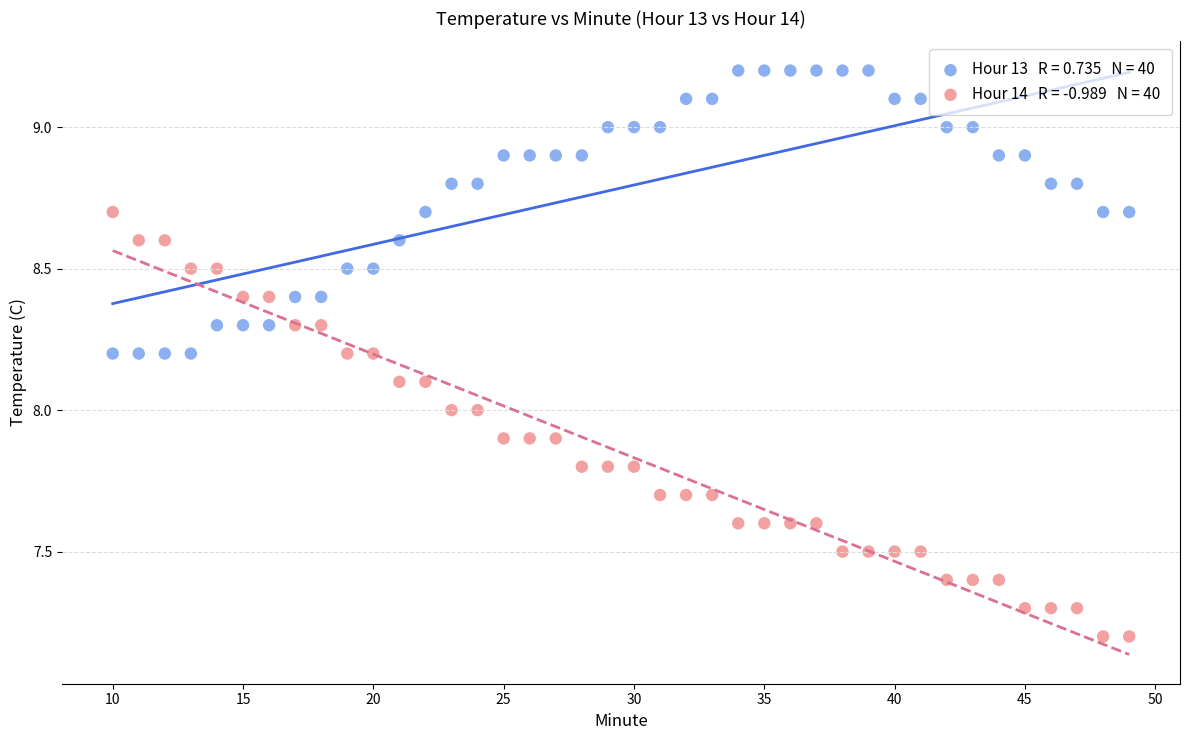

Across all data points, what is the range of Y values (max minus min)?

2.0